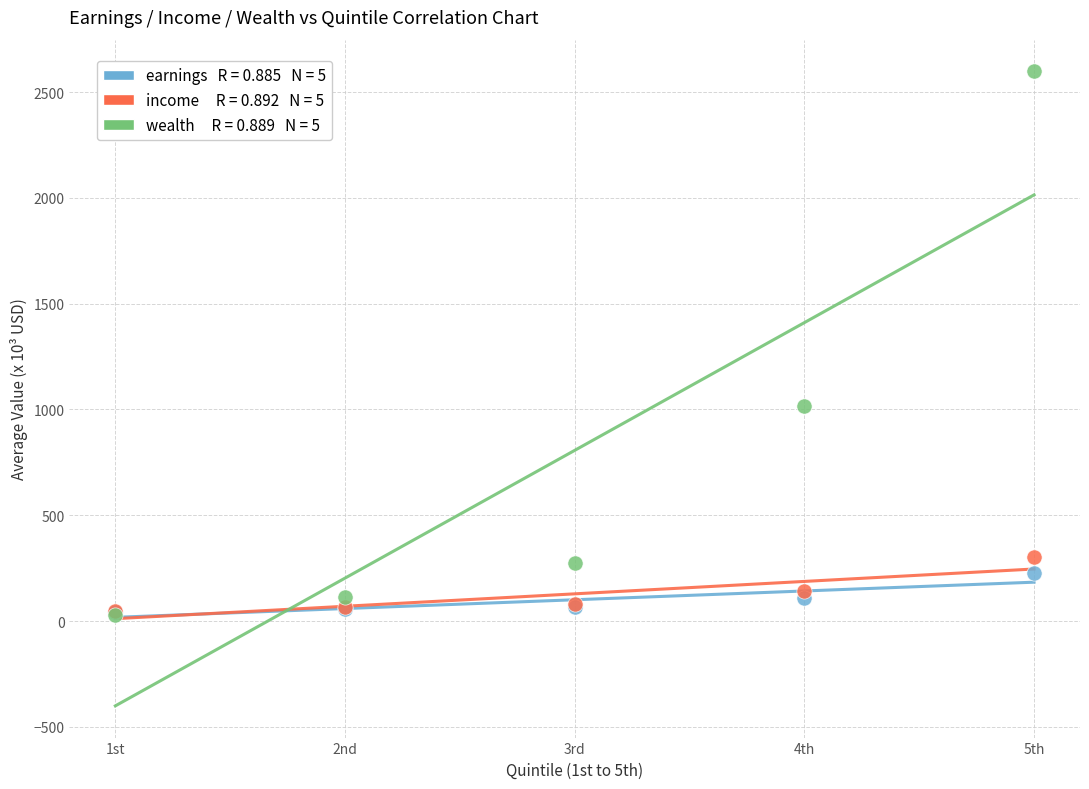

Across all series, what Y value is closest to 1313?

1016.0